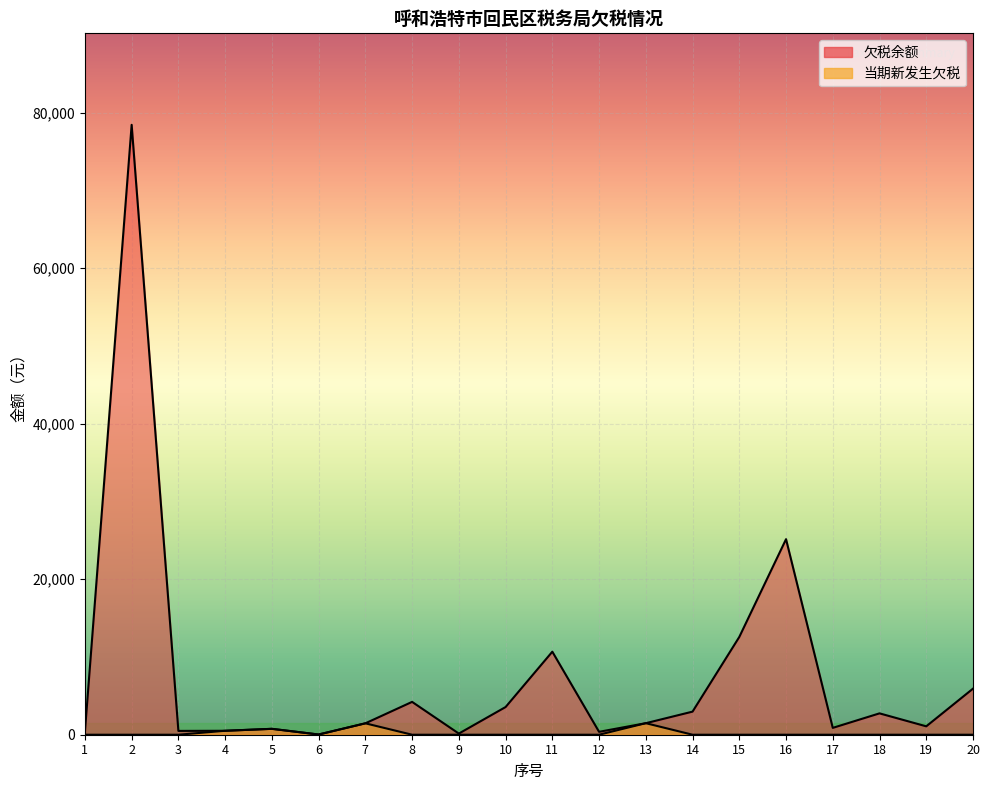

Between 2 and 17, which series saw the biggest shift?

欠税余额